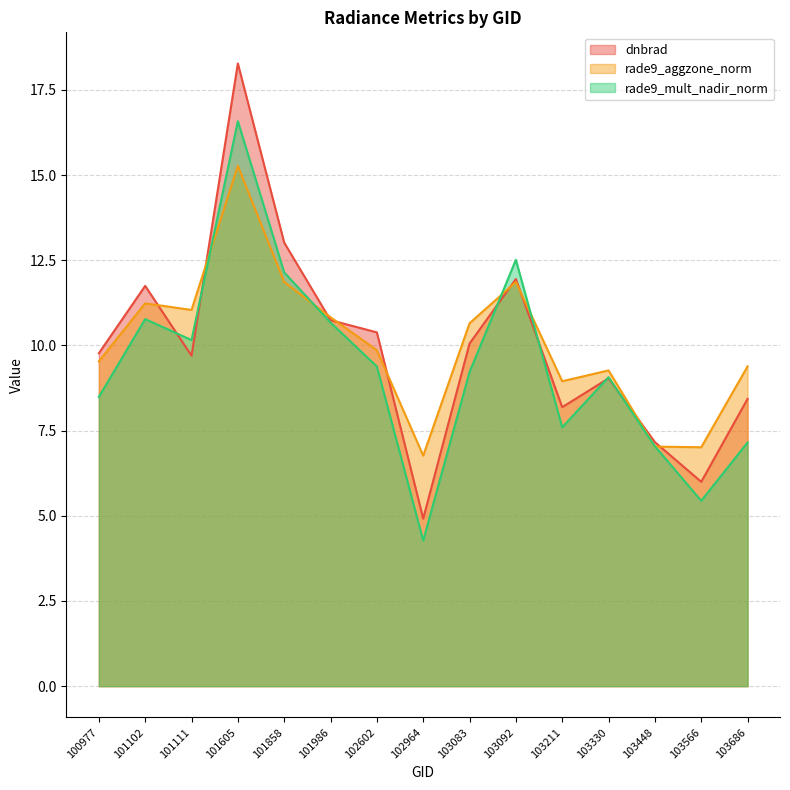

Between 103211 and 103092, which is larger?

103092